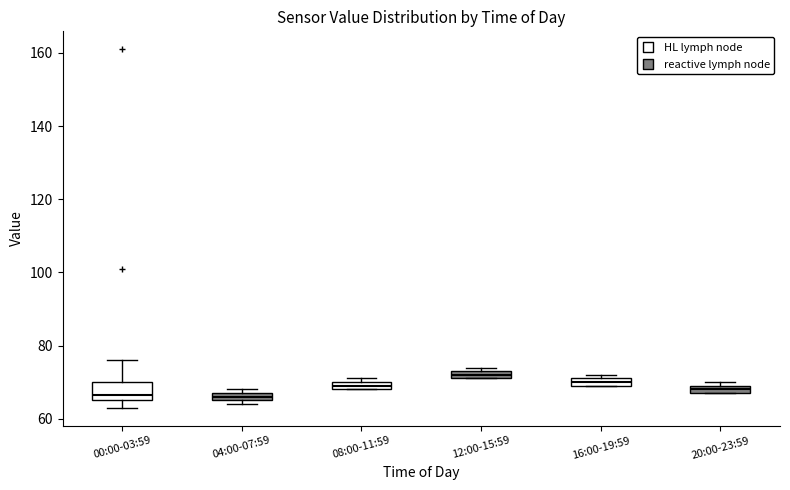

Which box is the tallest, from its lower edge to its upper edge?

00:00-03:59